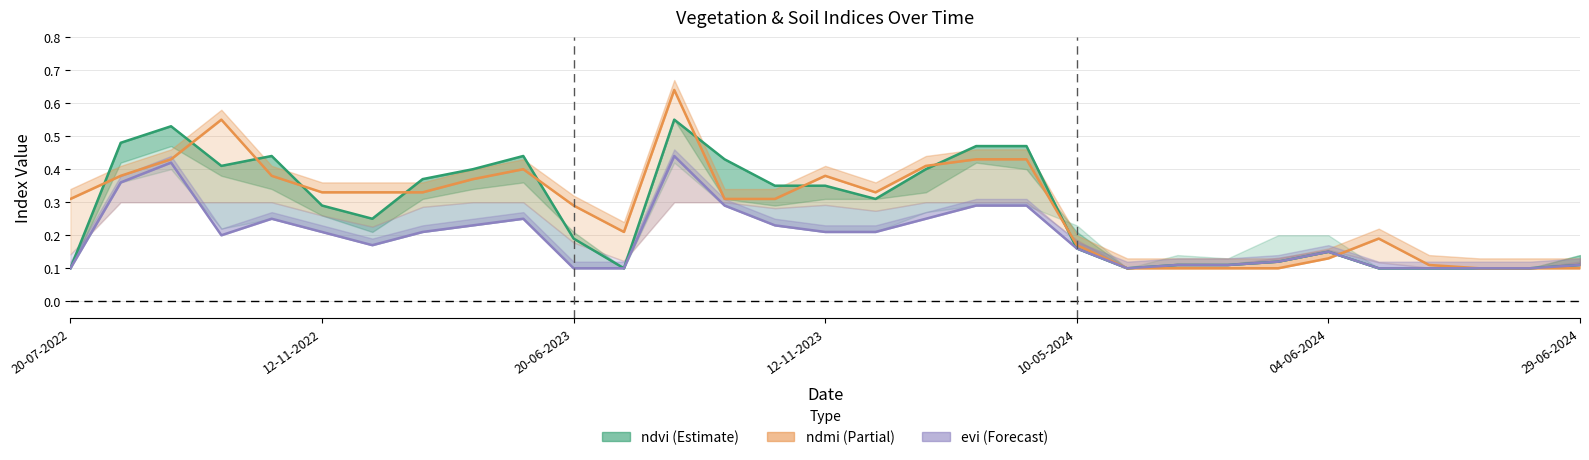

True or false: evi has a value of 0.1 at 29-06-2024.

True